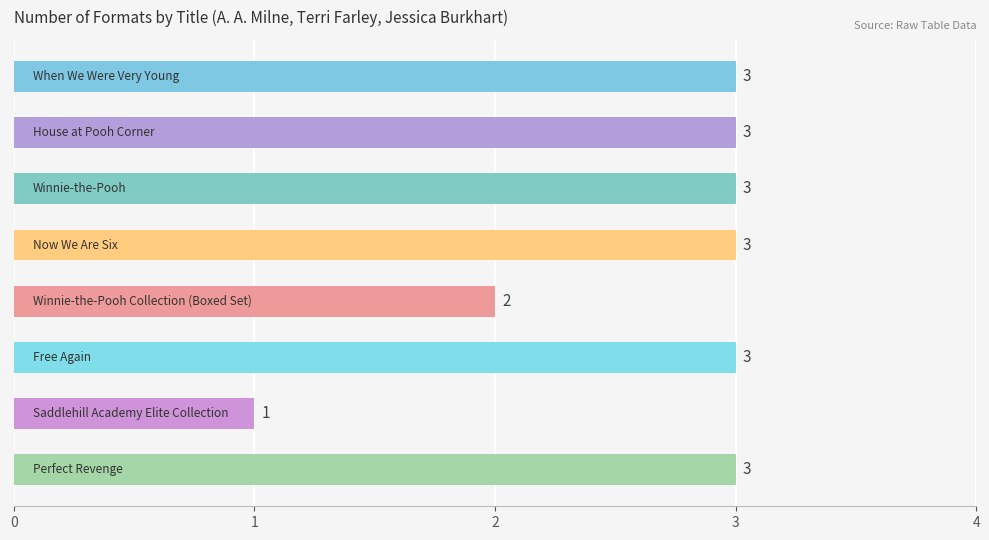

What is the smallest value displayed?

1